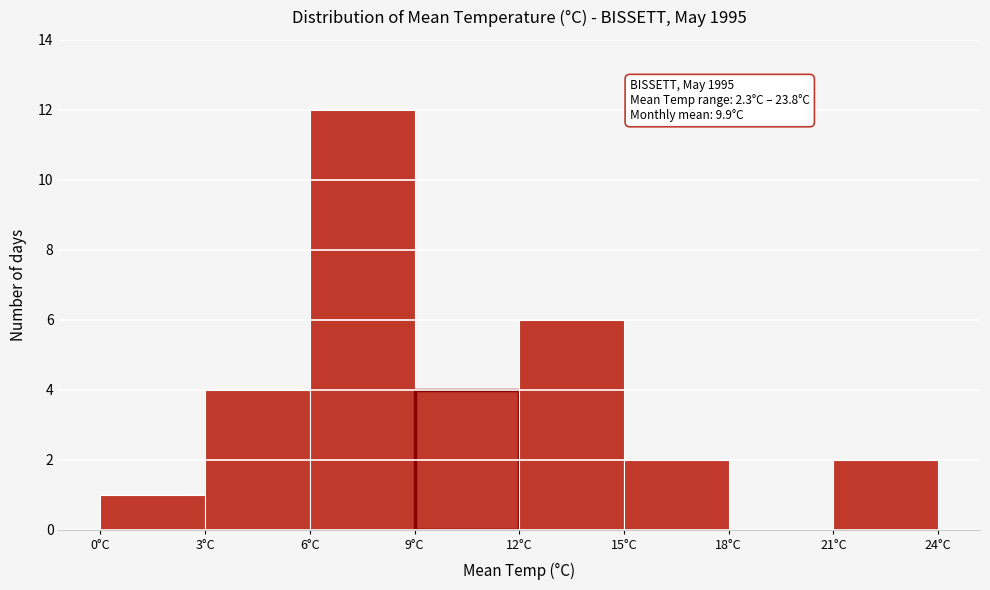

Which range on the x-axis has the tallest bar?

6 to 9